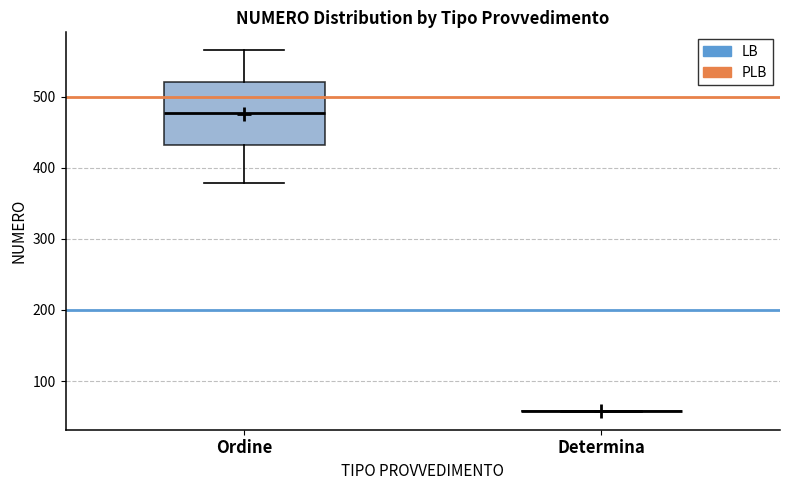

Where does the median line of the box for Ordine sit on the y-axis? The values are not printed on the chart, so give them approximately, as read against the axis.

480